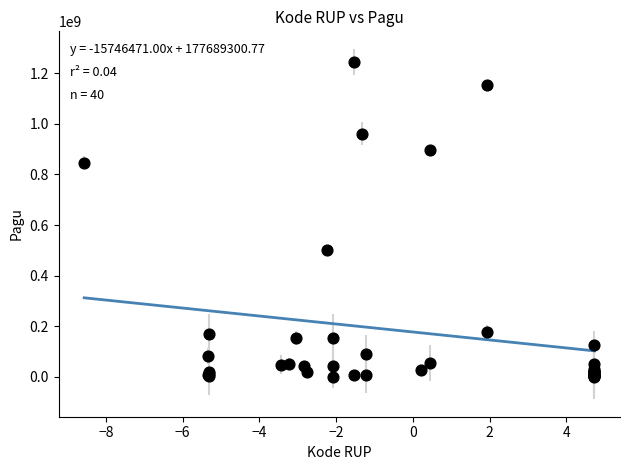

What Y value in the scatter plot is closest to 622840000?

499932000